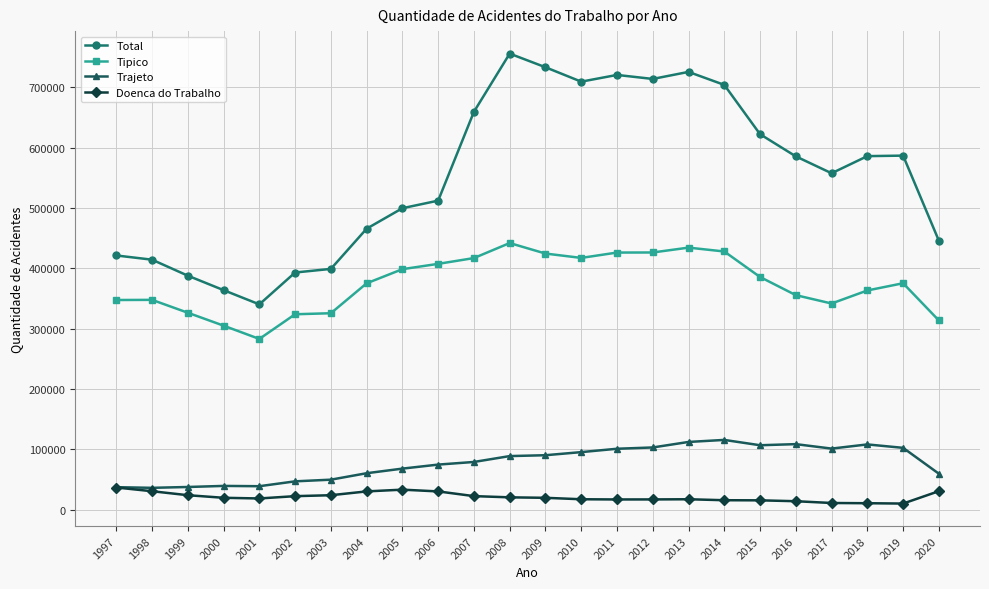

How many values in the Tipico series are below 375300?

12